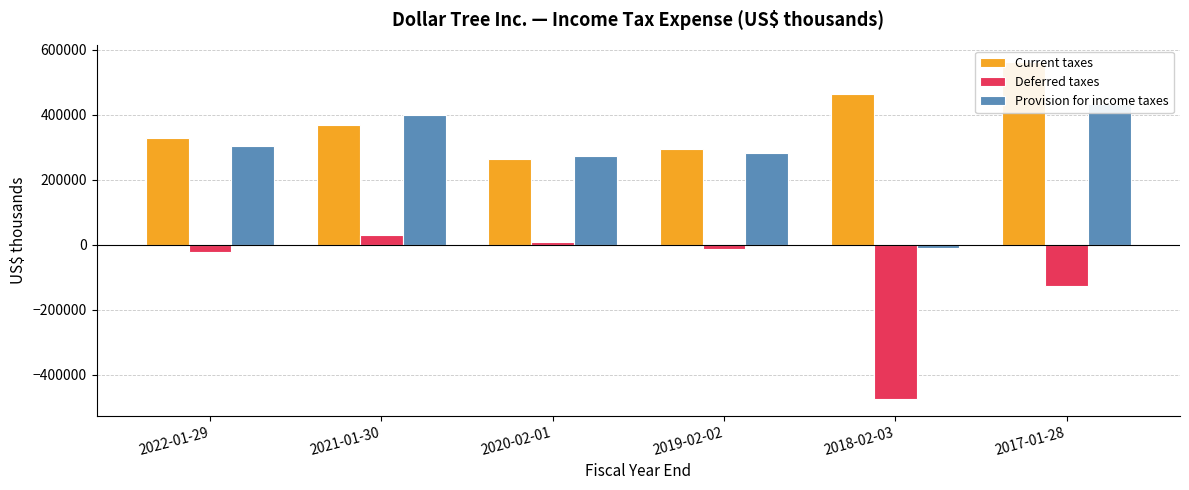

True or false: Current taxes has a value of 327500 at 2022-01-29.

True